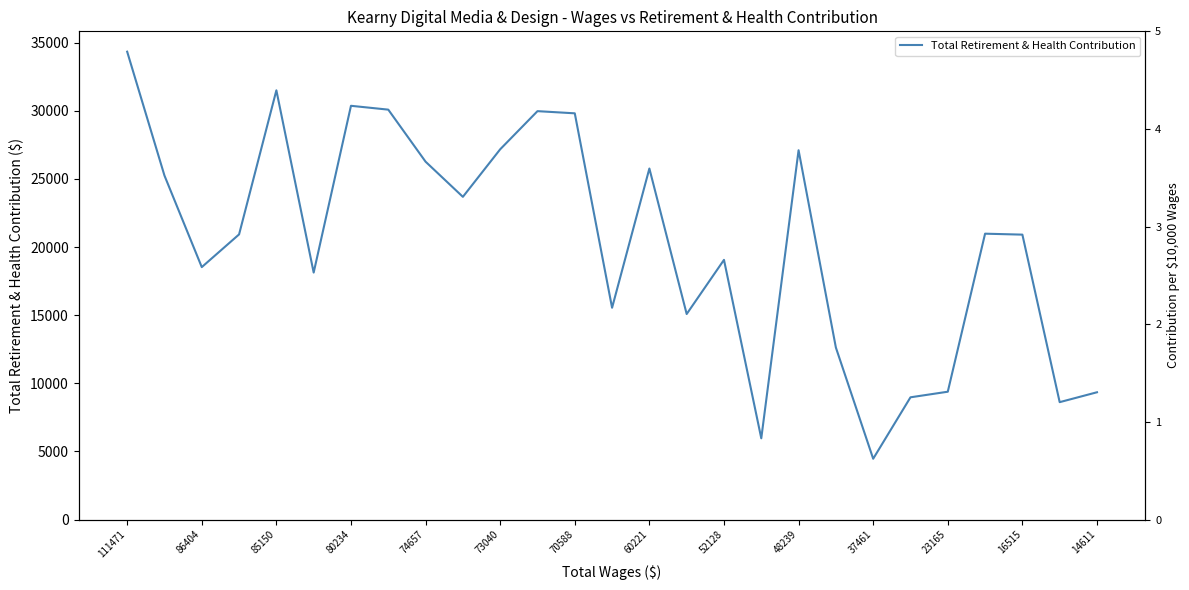

At which label does the data first exceed 20931?

111471